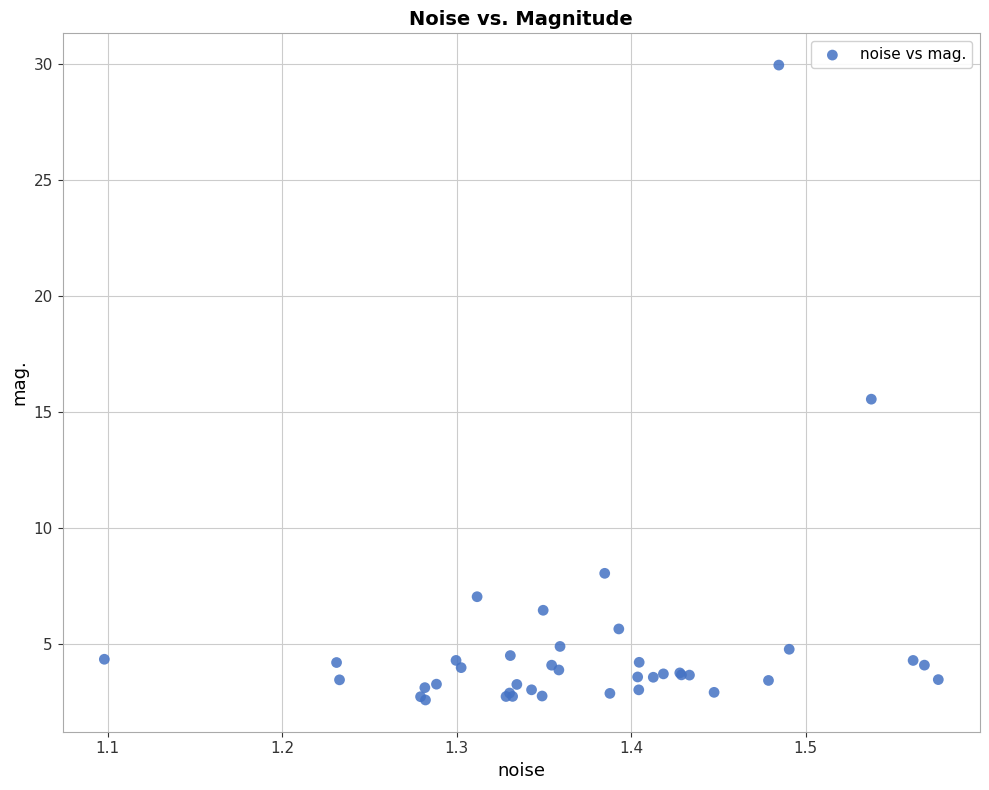

What Y value in the scatter plot is closest to 16?

15.6